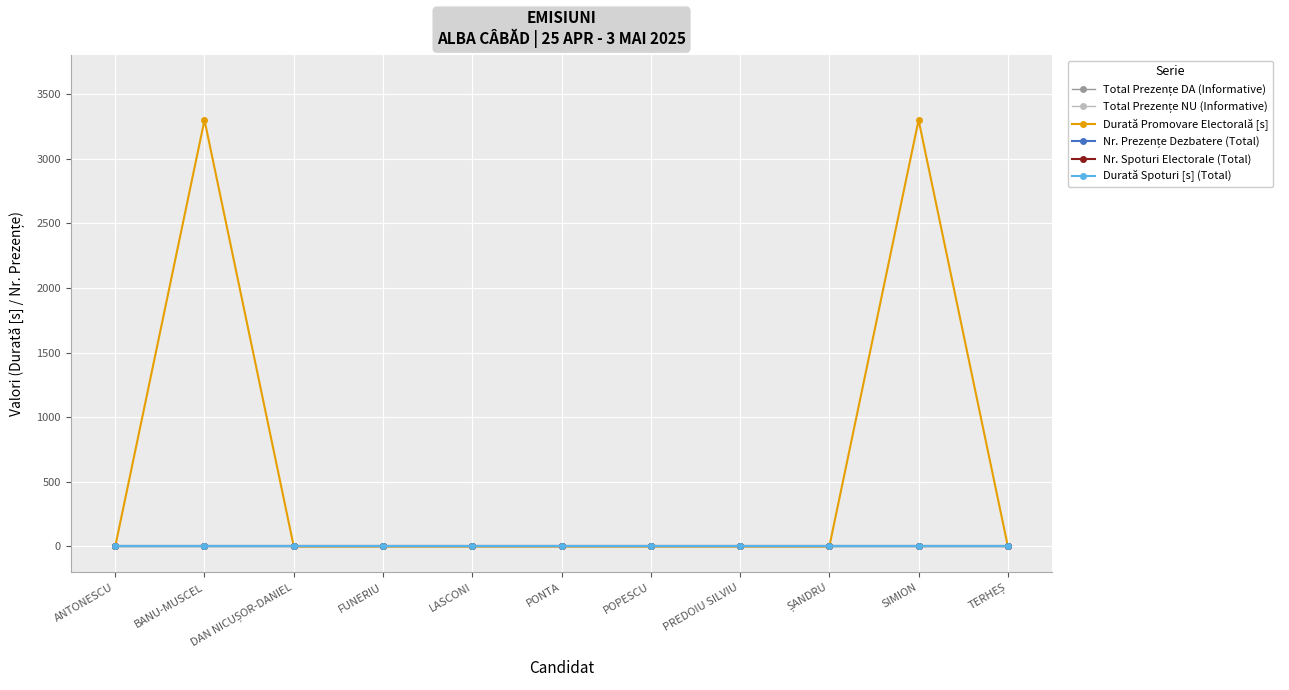

Is the value of Total Prezențe NU (Informative) at POPESCU greater than the value of Nr. Prezențe Dezbatere (Total) at PREDOIU SILVIU?

No